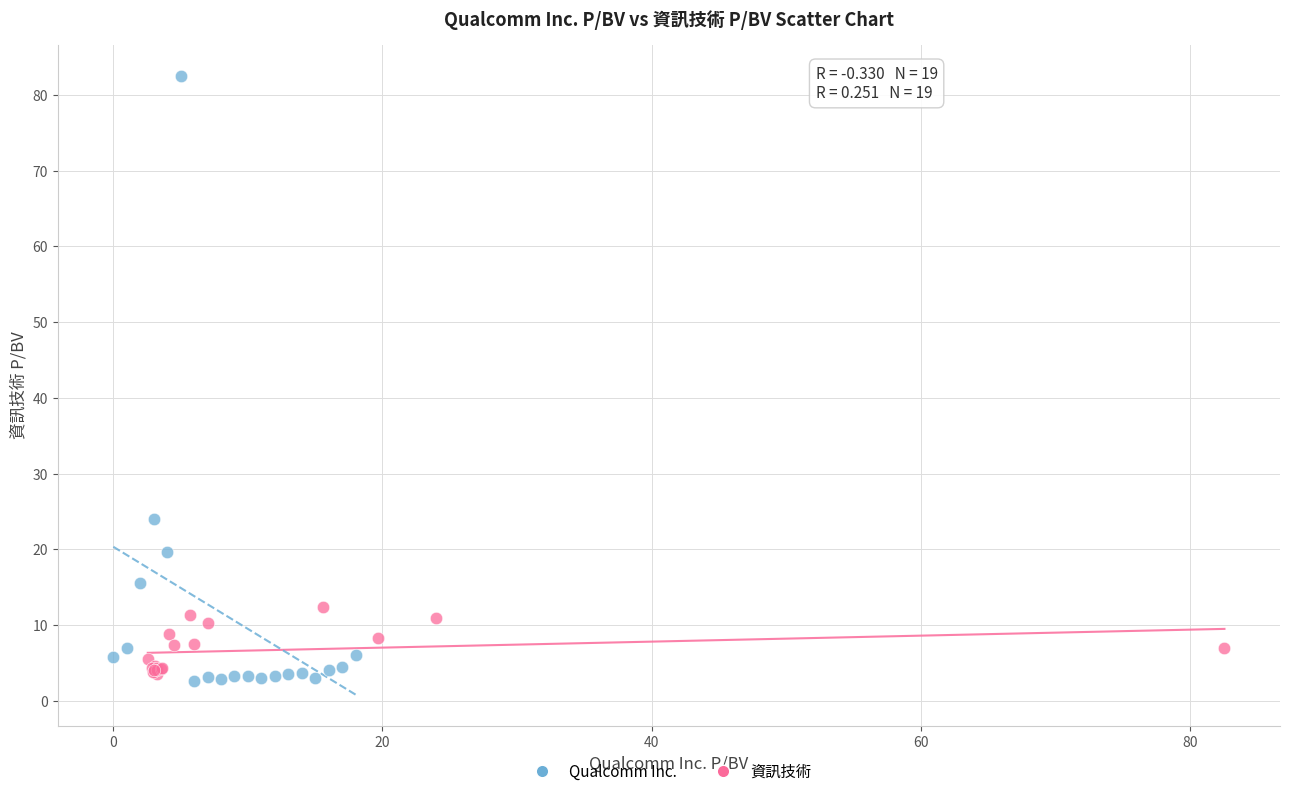

Which series contains the highest Y value?

Qualcomm Inc.